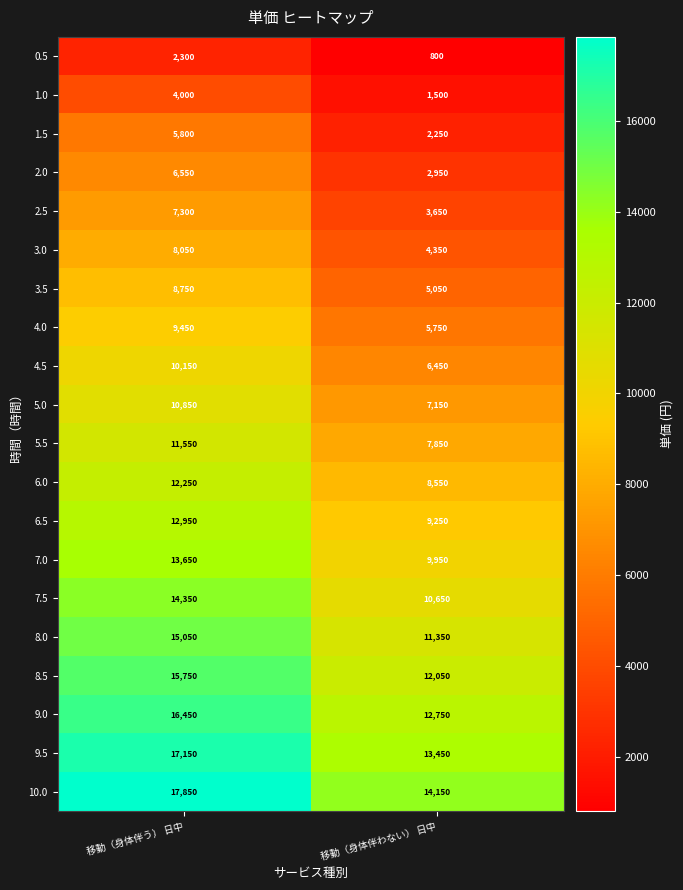

What is the sum of the 2.0 values at 移動（身体伴わない） 日中 and 移動（身体伴う） 日中?

9500